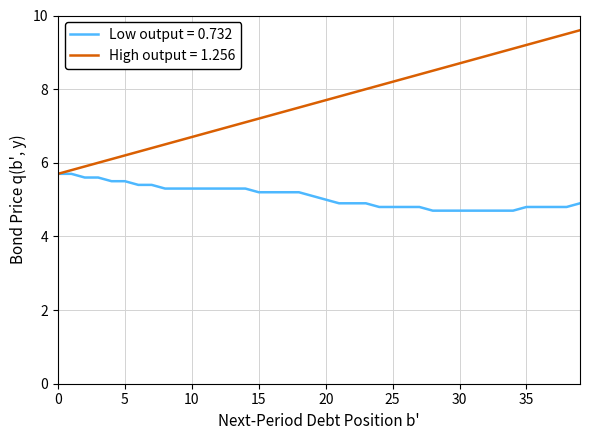

Reading left to right, what are all the values shown in this chart?

Low output = 0.732: 5.7	5.7	5.6	5.6	5.5	5.5	5.4	5.4	5.3	5.3	5.3	5.3	5.3	5.3	5.3	5.2	5.2	5.2	5.2	5.1	5.0	4.9	4.9	4.9	4.8	4.8	4.8	4.8	4.7	4.7	4.7	4.7	4.7	4.7	4.7	4.8	4.8	4.8	4.8	4.9
High output = 1.256: 5.7	5.8	5.9	6.0	6.1	6.2	6.3	6.4	6.5	6.6	6.7	6.8	6.9	7.0	7.1	7.2	7.3	7.4	7.5	7.6	7.7	7.8	7.9	8.0	8.1	8.2	8.3	8.4	8.5	8.6	8.7	8.8	8.9	9.0	9.1	9.2	9.3	9.4	9.5	9.6